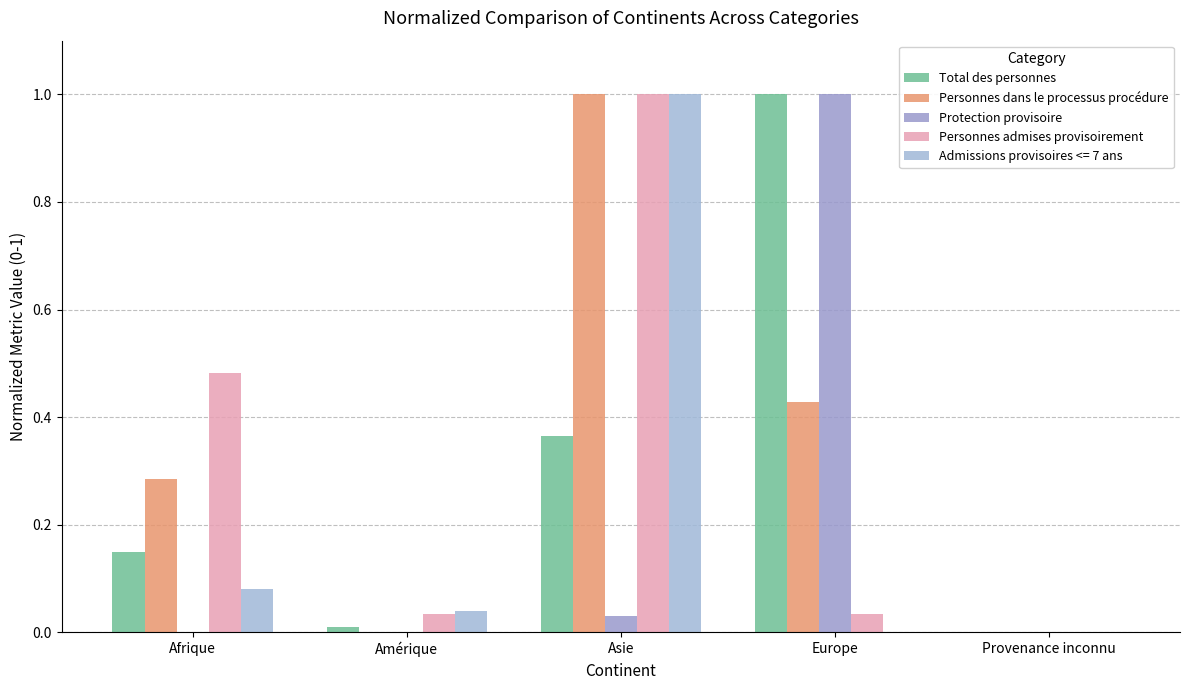

Which series changed the most between Afrique and Asie?

Admissions provisoires <= 7 ans